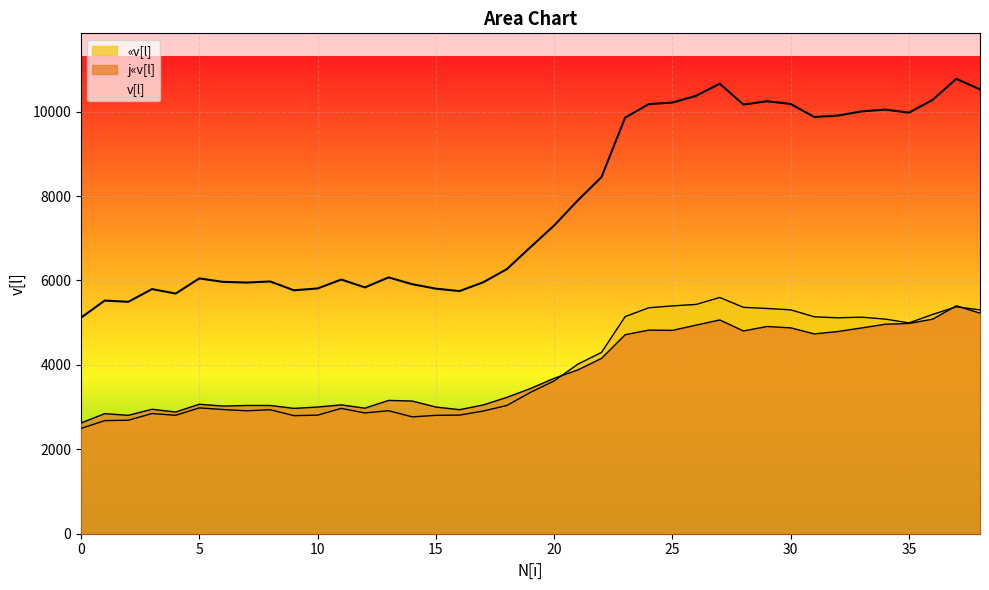

How many lines are shown in the chart?

3